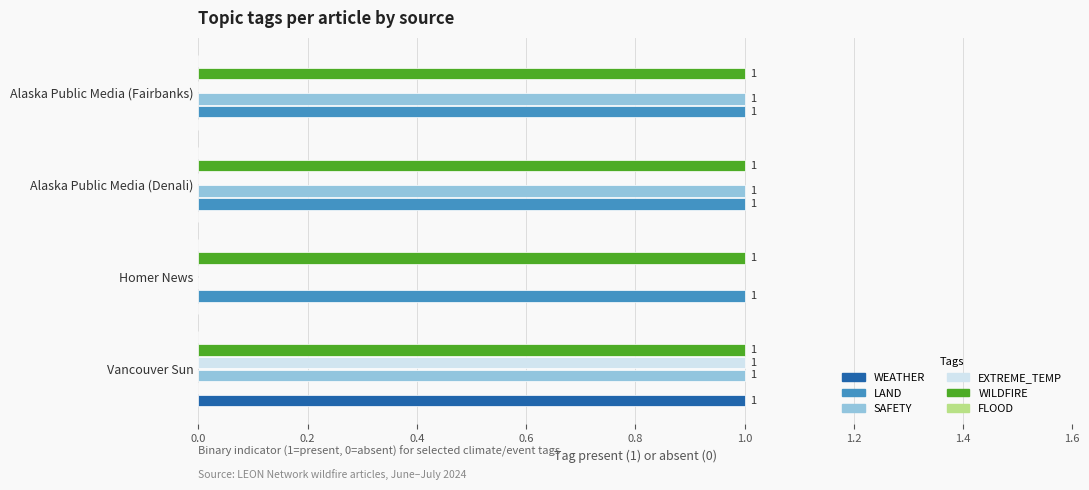

True or false: EXTREME_TEMP has a value of -1 at Homer News.

False